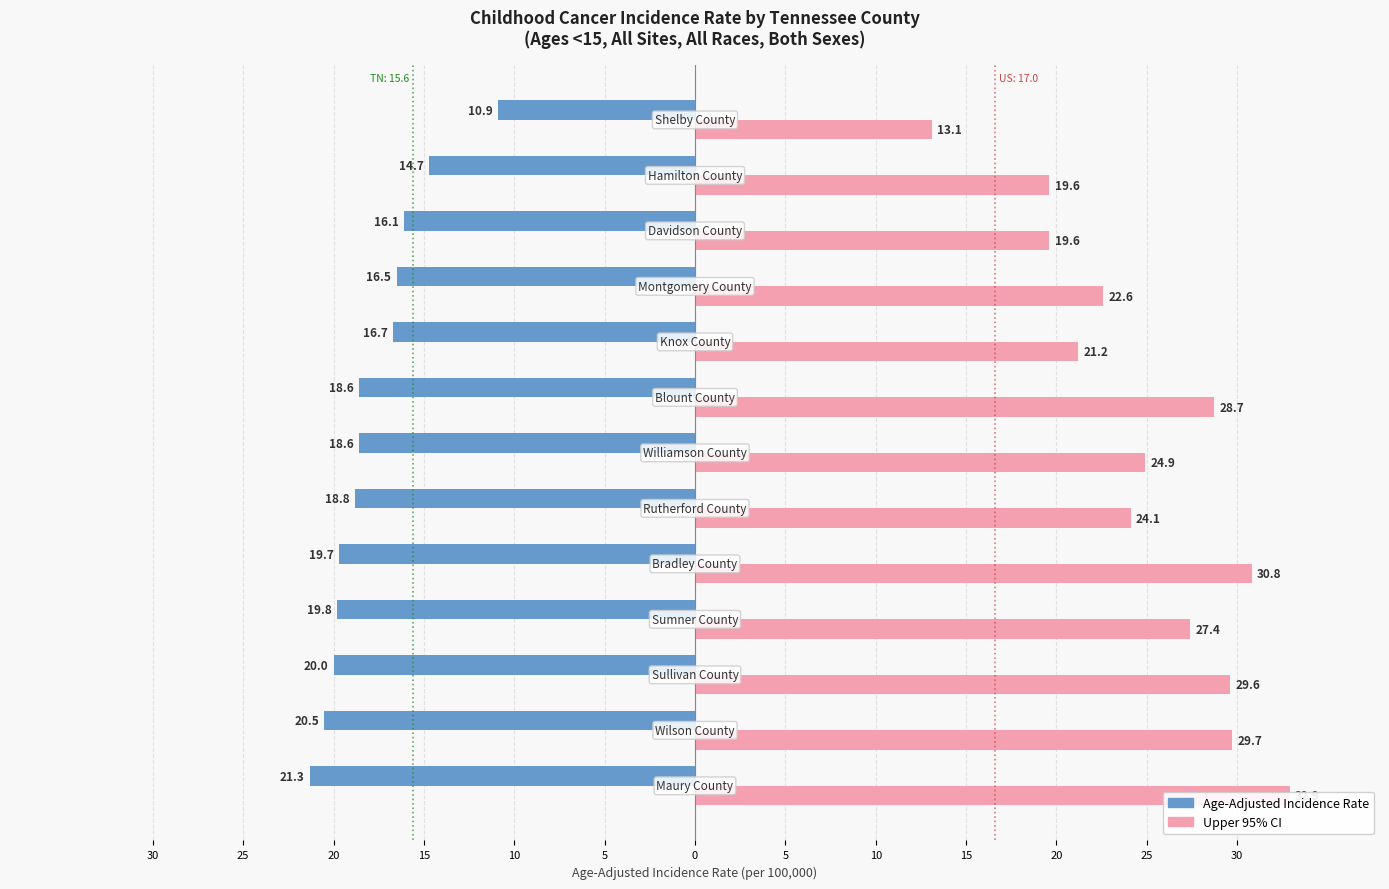

What is the maximum value shown in the chart?

32.9